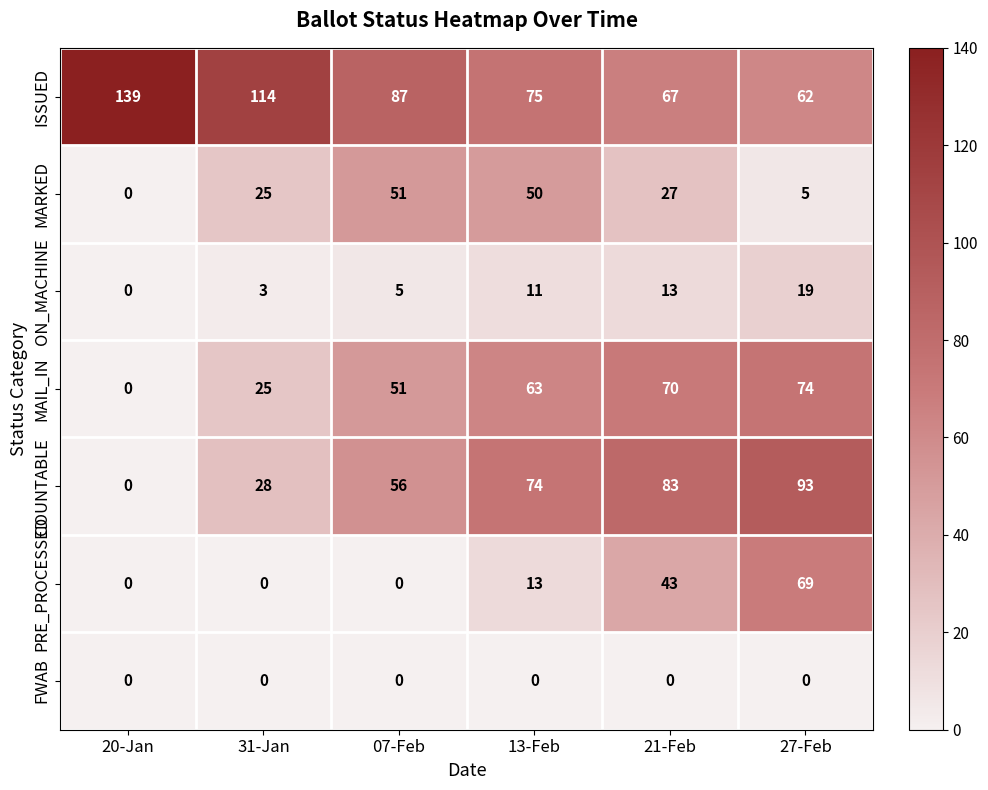

How many distinct data groups are displayed?

7